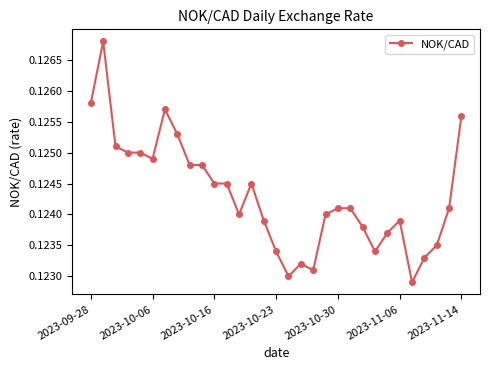

Count the values in the range 0 to 1.

31